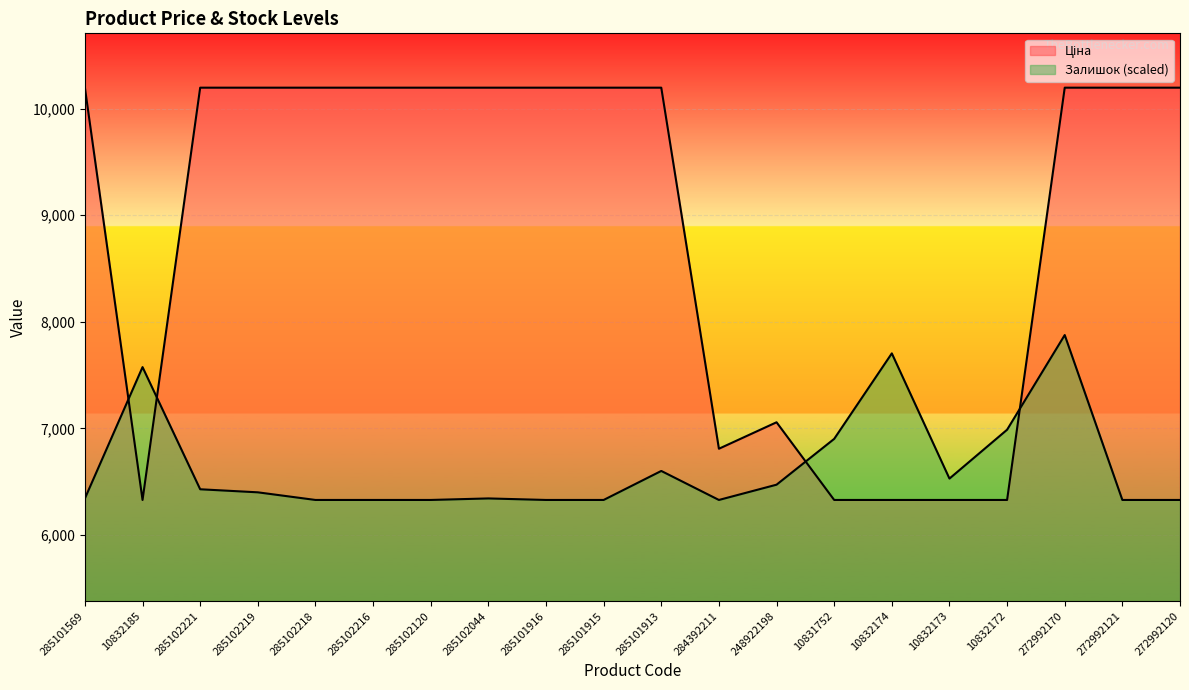

What is the spread (max minus min) of values at 284392211?

480.5